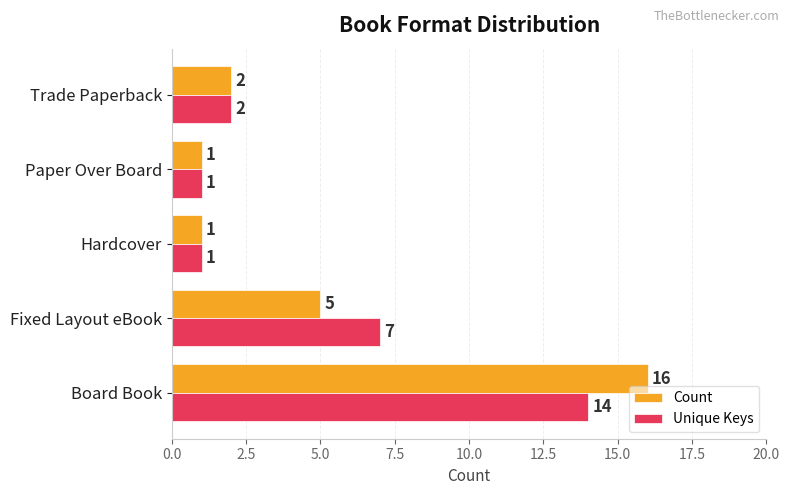

The value of Unique Keys at Fixed Layout eBook is 11. True or false?

False